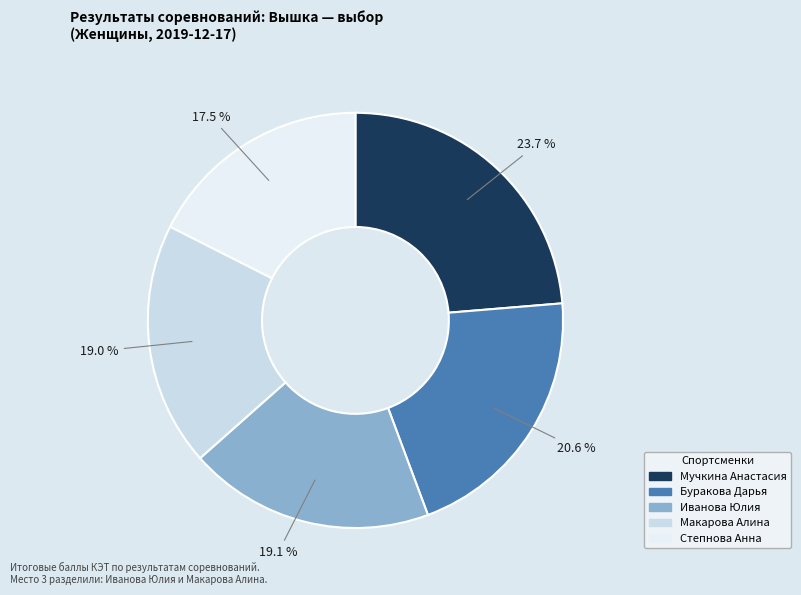

What portion of the pie excludes Степнова Анна?

82.5%